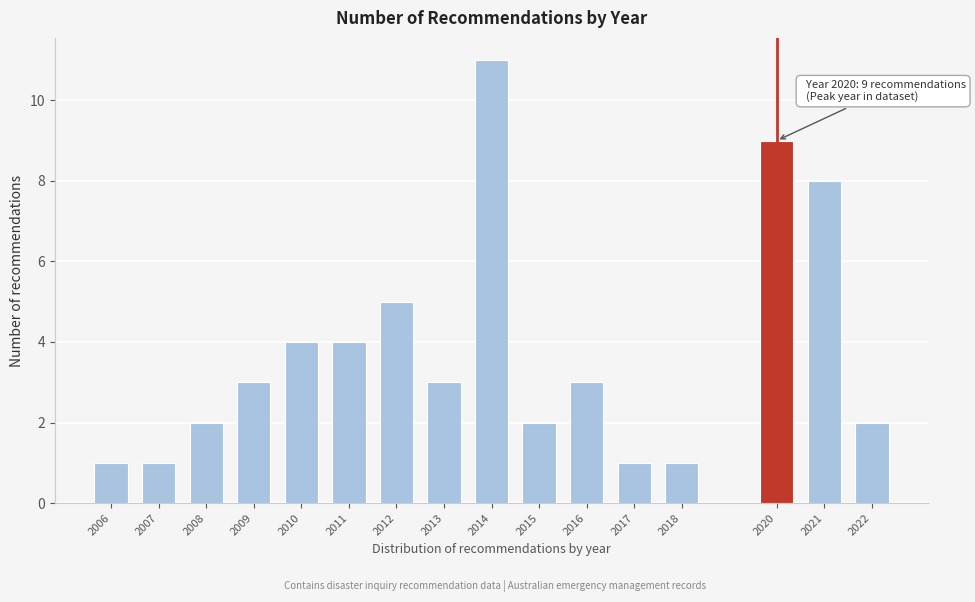

Reading left to right, transcribe all the data shown in this chart.

1	1	2	3	4	4	5	3	11	2	3	1	1	9	8	2